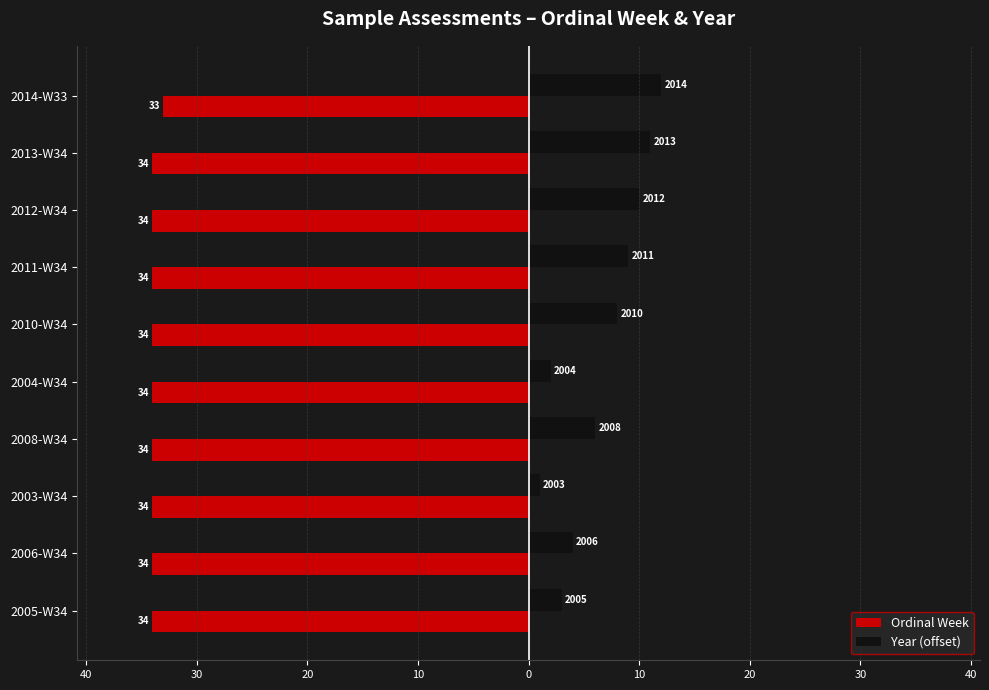

What is the value of the Ordinal Week bar at the 8th from the left?

-34